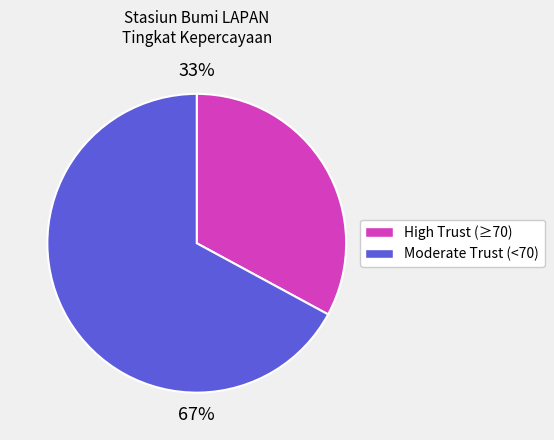

To the nearest percent, what is the average slice percentage?

50%